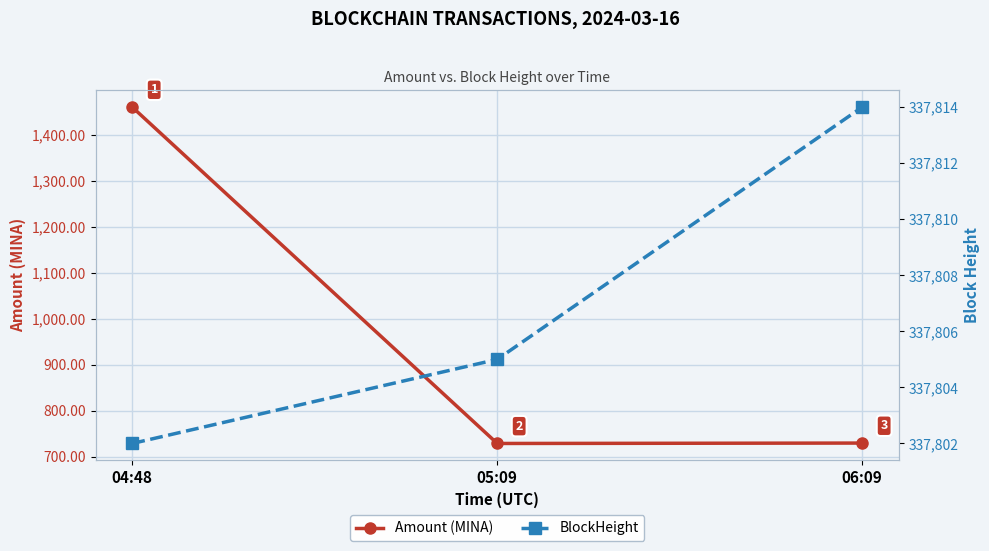

What is the highest value of the BlockHeight series?

337814.0